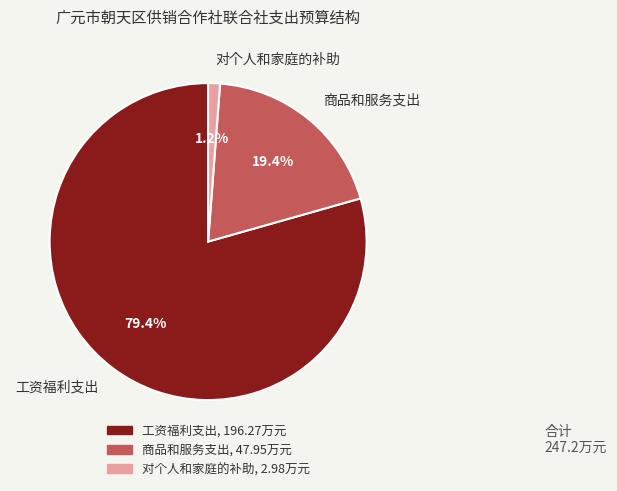

How many segments does this pie chart have?

3